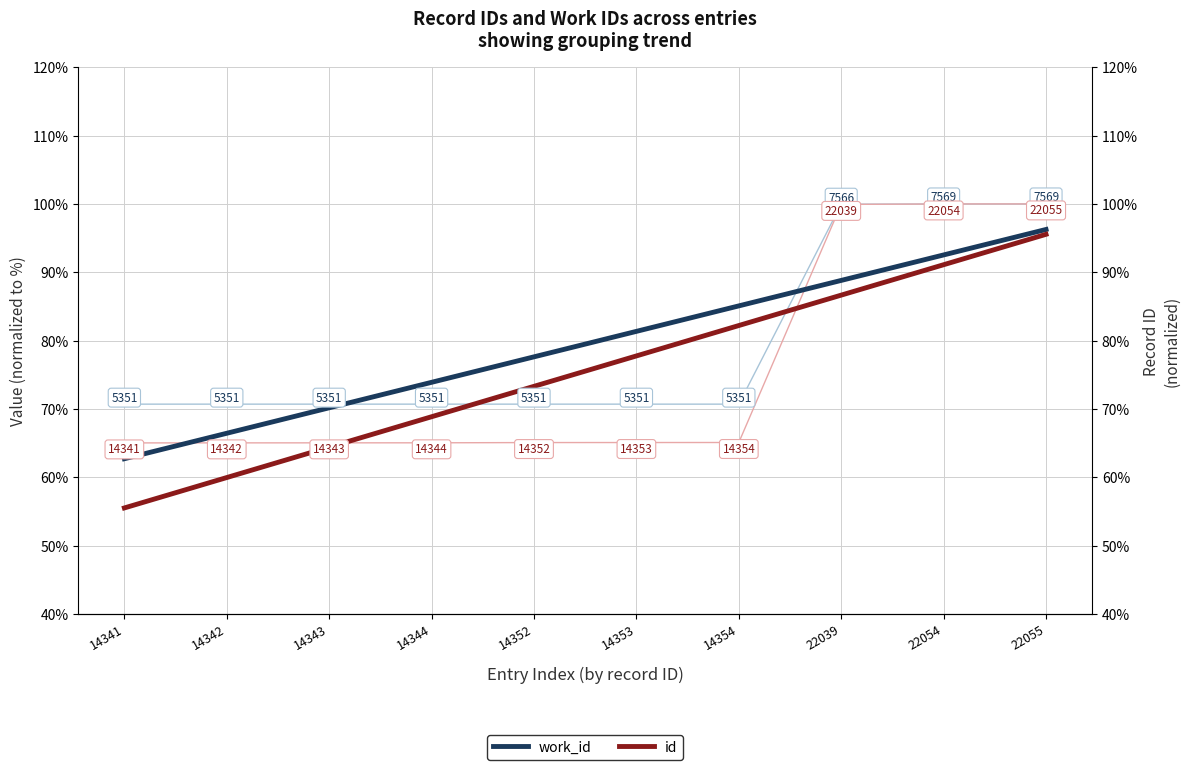

What is the approximate value of work_id at 14344?

73.9